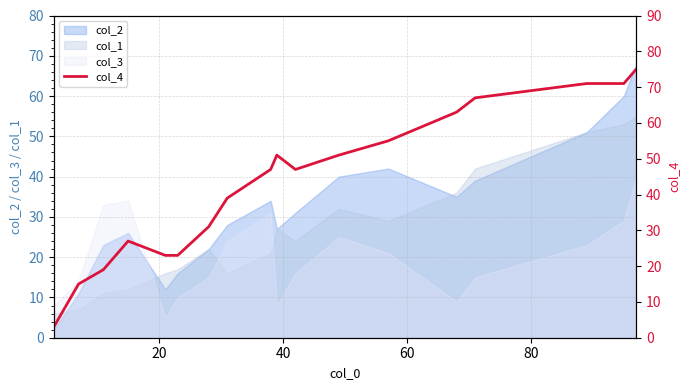

What is the smallest value displayed?

3